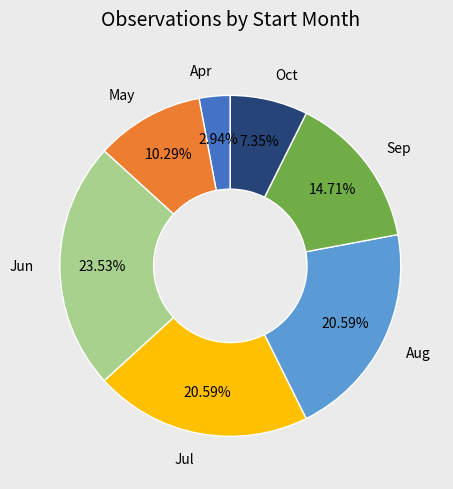

To the nearest percent, what is the average slice percentage?

14%